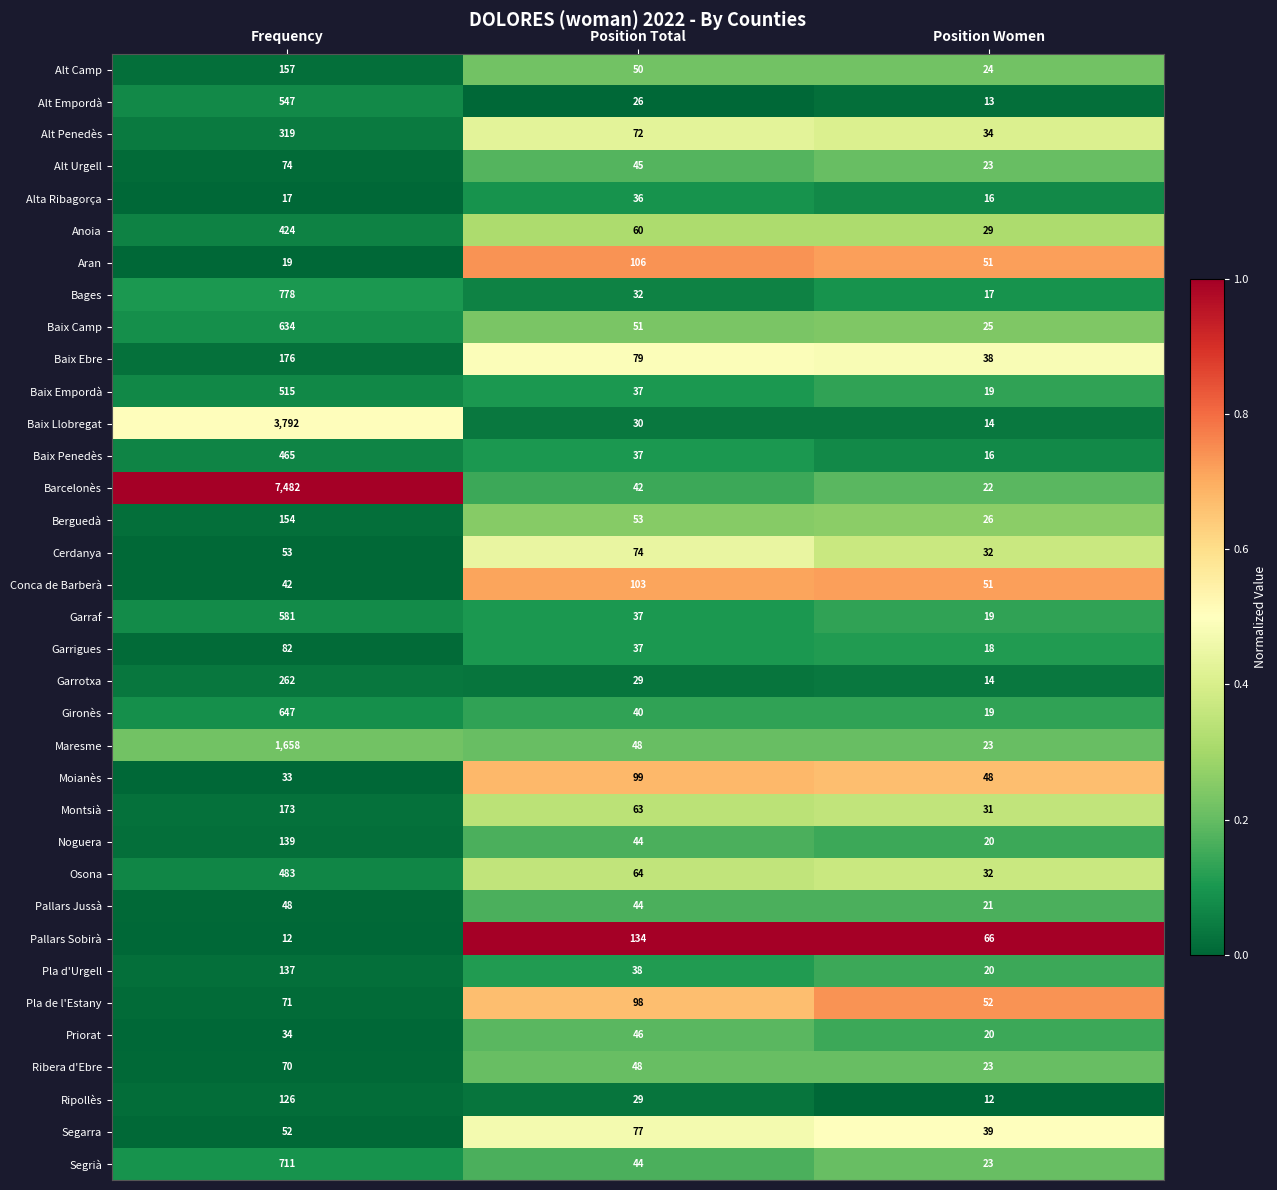

What is the total value across all series at Position Total?

1952